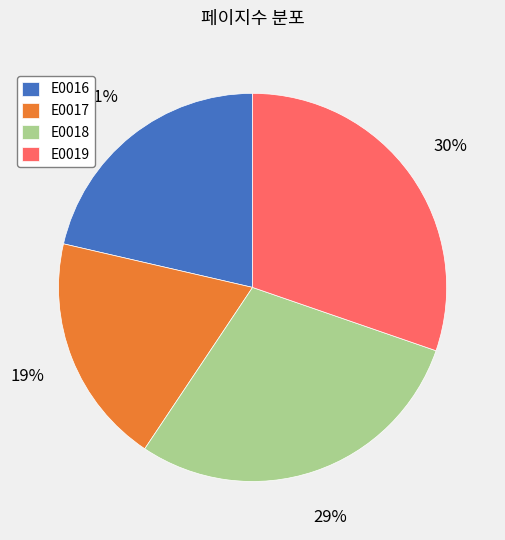

To the nearest percent, what is the difference between the E0016 and E0017 slice percentages?

2%